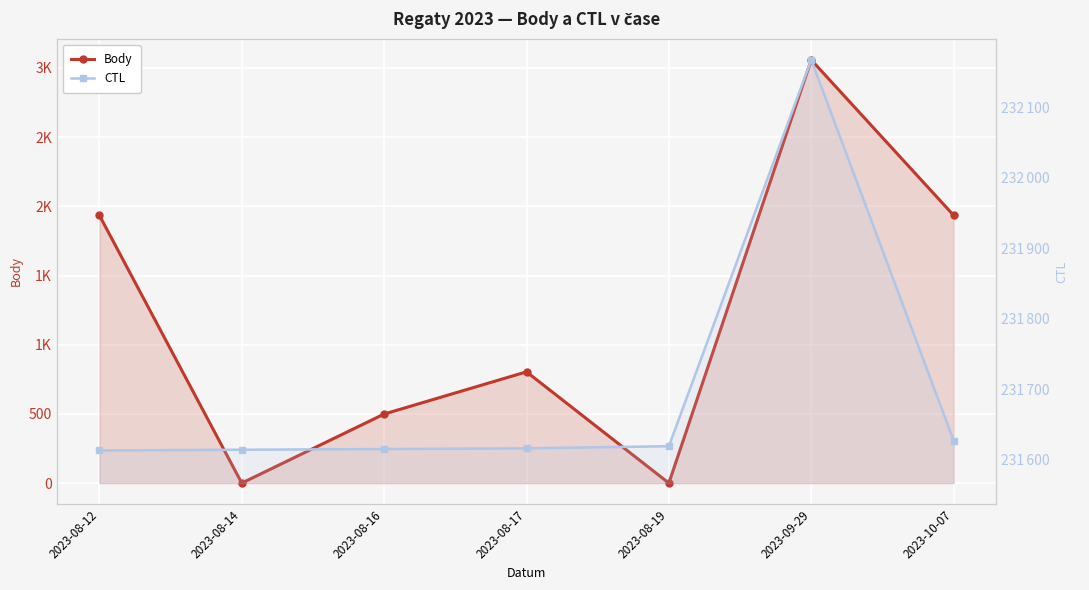

How many data points in CTL are above 231616?

3